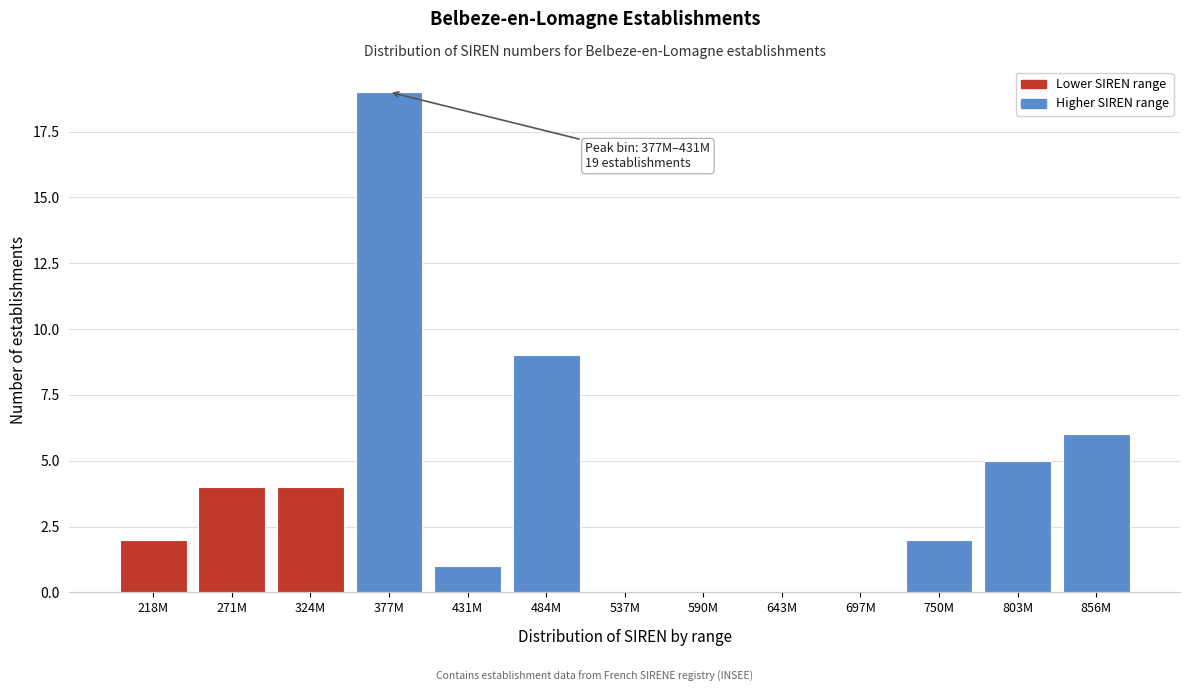

Reading left to right, extract all data points from this chart.

218M=2	271M=4	324M=4	377M=19	431M=1	484M=9	537M=0	590M=0	643M=0	697M=0	750M=2	803M=5	856M=6